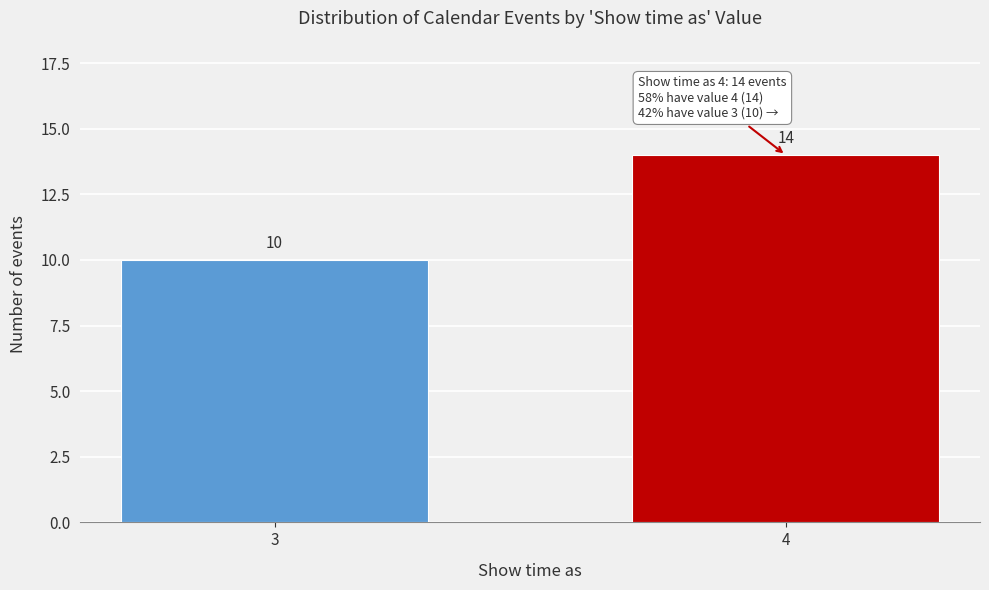

Reading left to right, transcribe all the data shown in this chart.

3=10	4=14